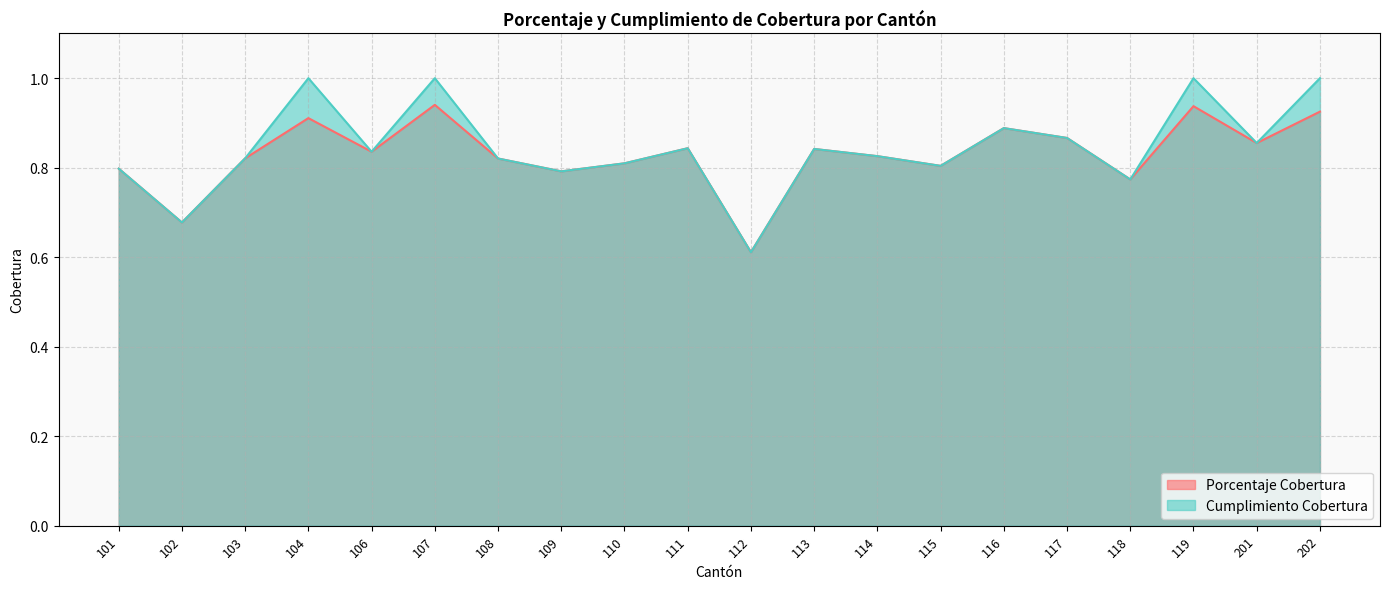

Between 111 and 119, which series saw the biggest shift?

Cumplimiento Cobertura